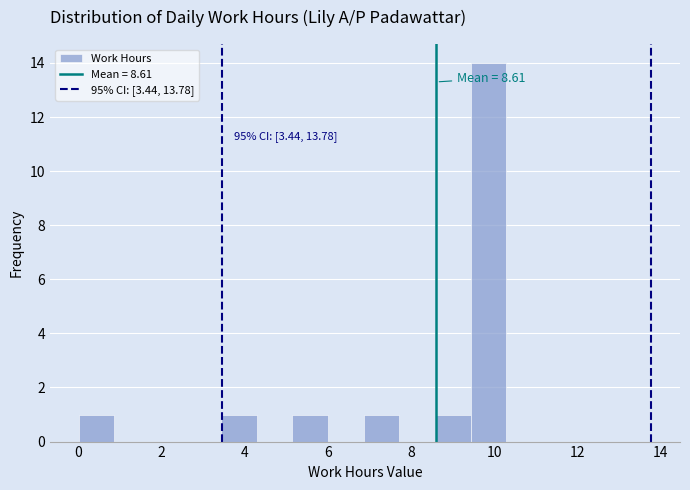

Over which range of the x-axis is the bar tallest?

9.4 to 10.2